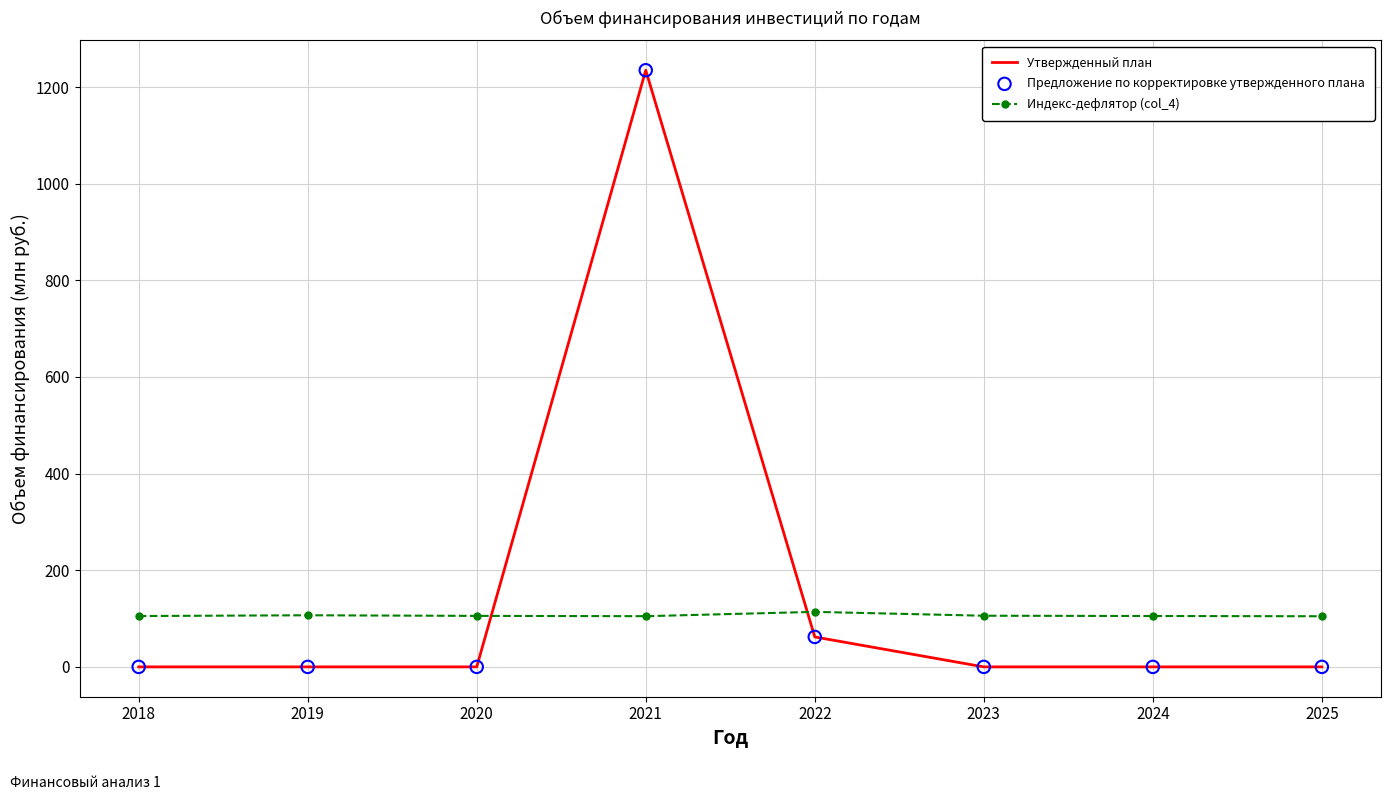

What is the difference between the highest and lowest values at 2021?

1130.0